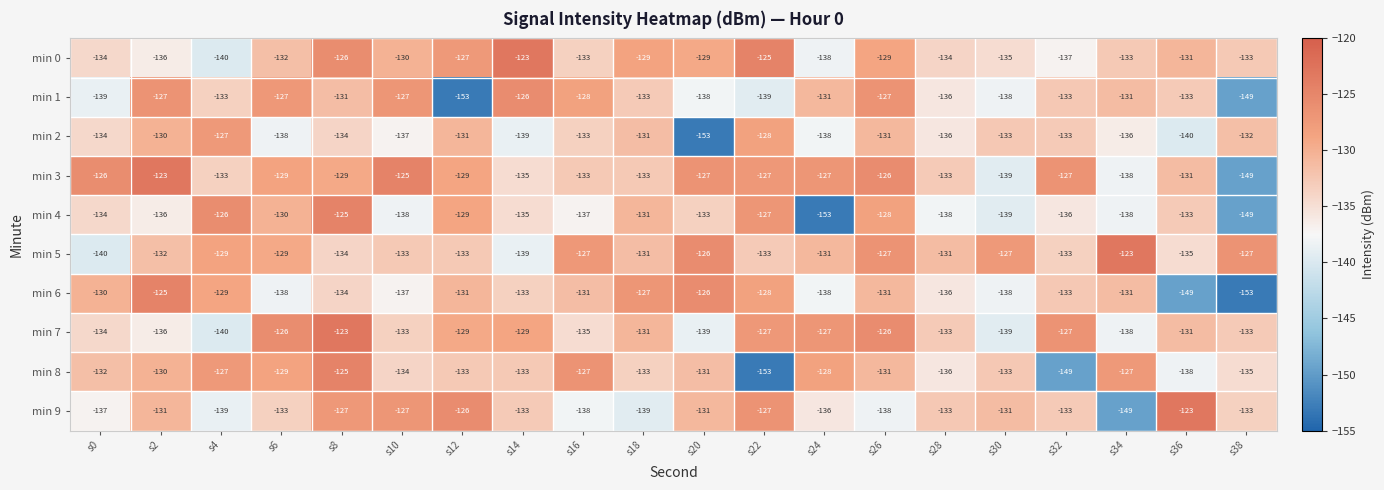

What is the sum of the min 0 values at s10 and s32?

-267